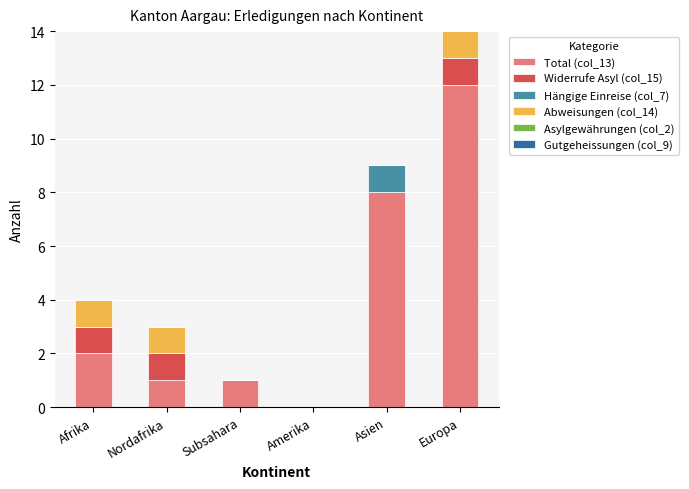

The value of Total (col_13) at Asien is 8. True or false?

True